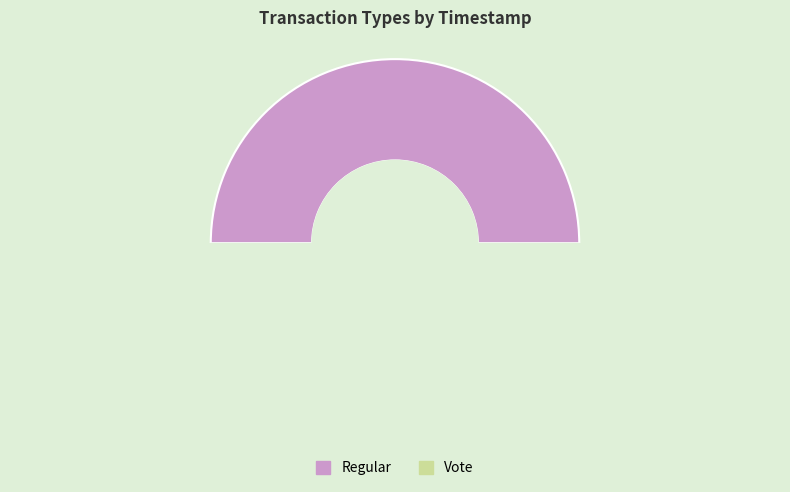

Do Vote and Regular together represent more than half of the pie?

Yes